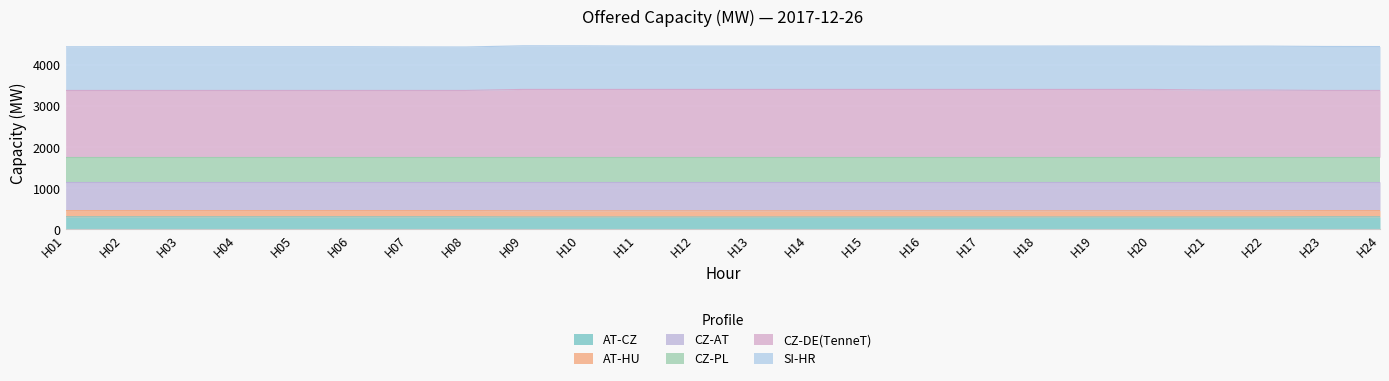

True or false: AT-CZ and CZ-AT cross at least once.

False